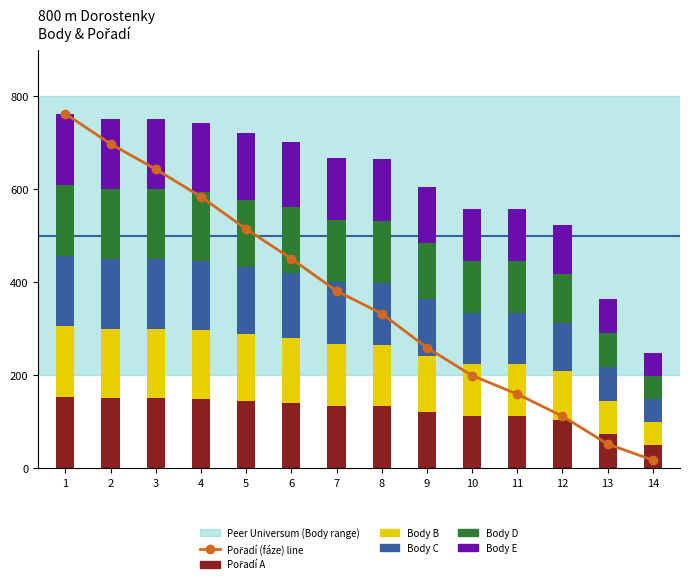

At which category is the sum across all series the highest?

1